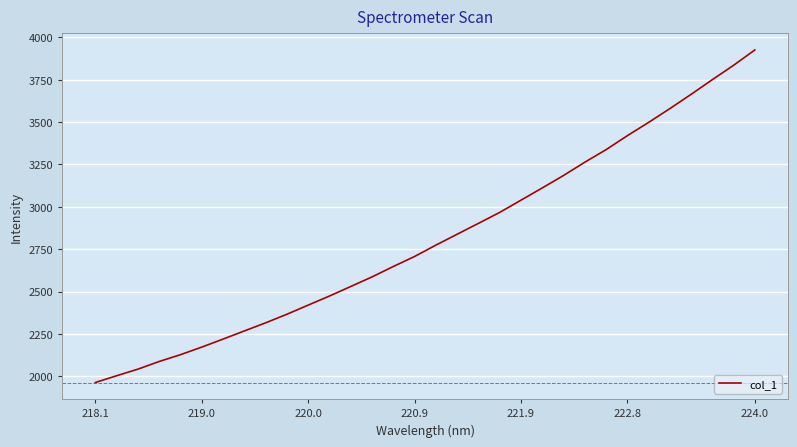

What is the minimum value shown in the chart?

1963.2